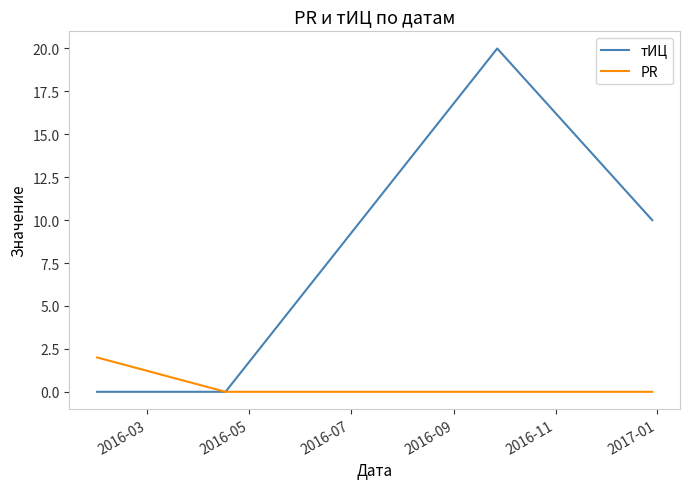

Rank the series by their maximum value, from lowest to highest.

PR, тИЦ